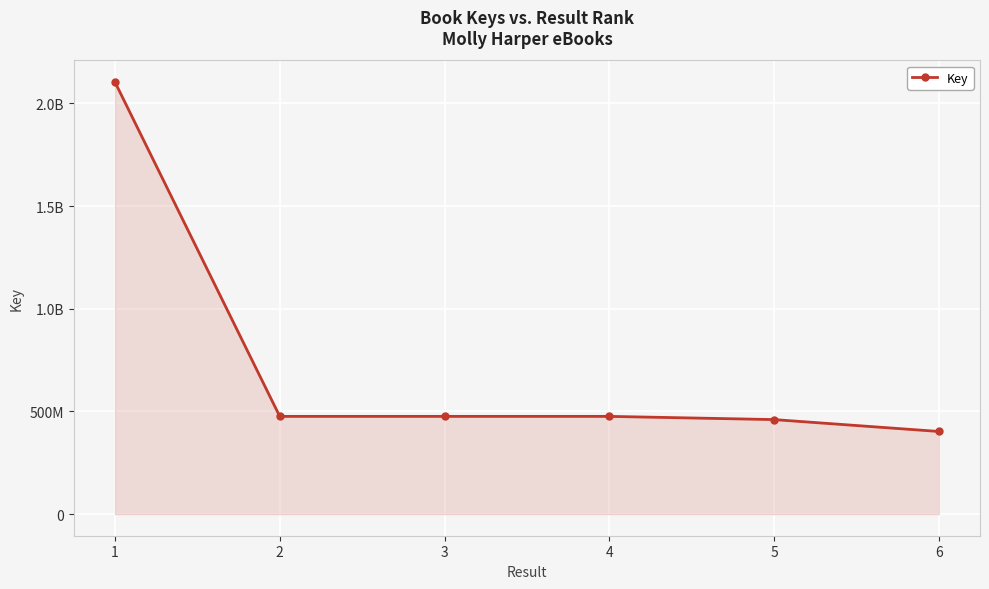

Is this an area chart (filled region under the line)?

Yes